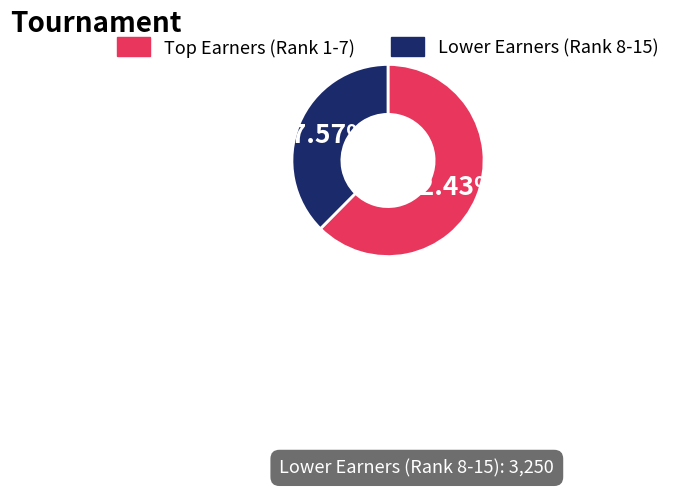

Is there a majority slice in this chart?

Yes